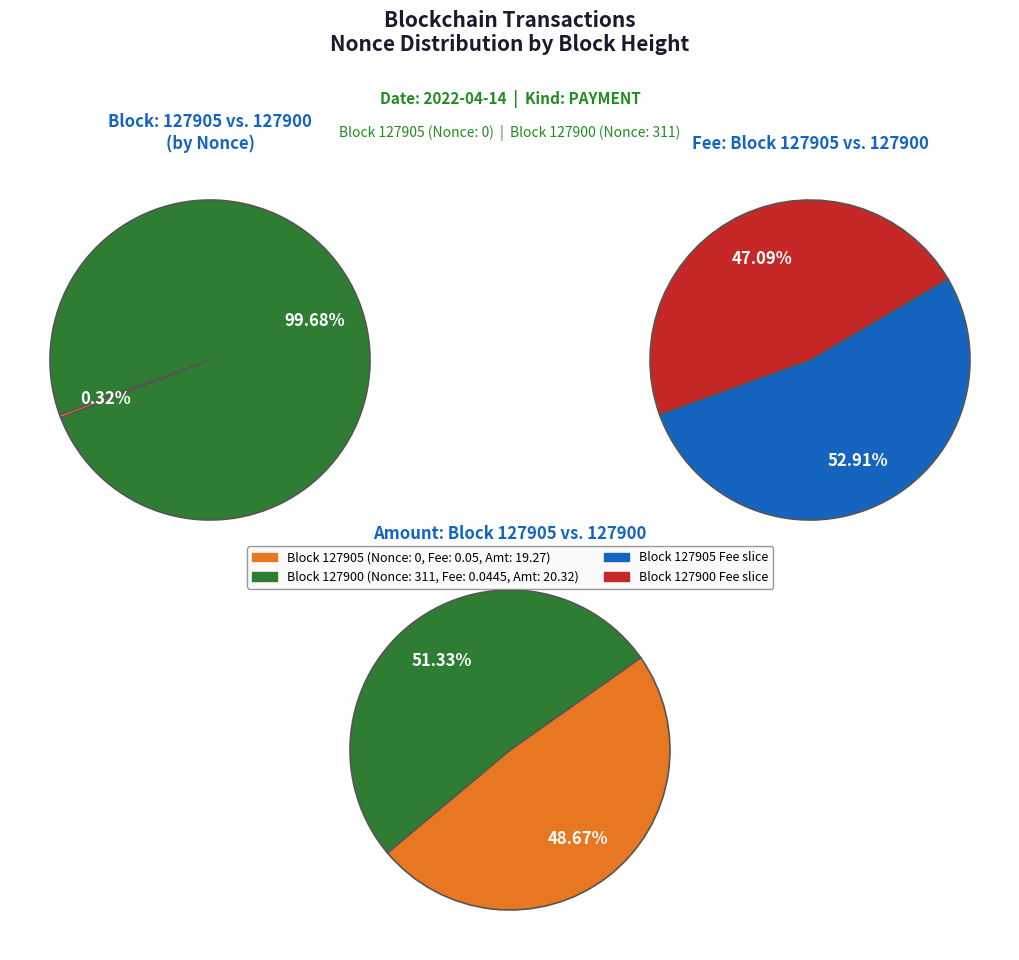

Is the sum of 127905 and 127900 greater than half?

Yes